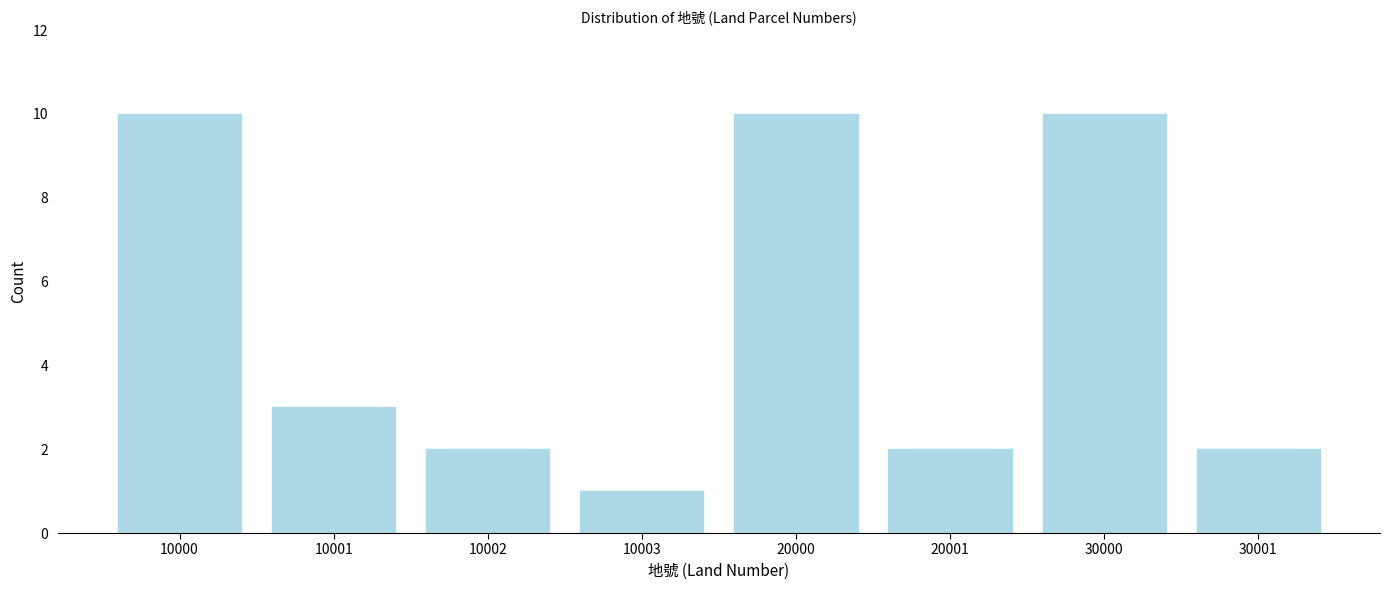

Reading right to left, list all the values displayed in this chart.

2	10	2	10	1	2	3	10